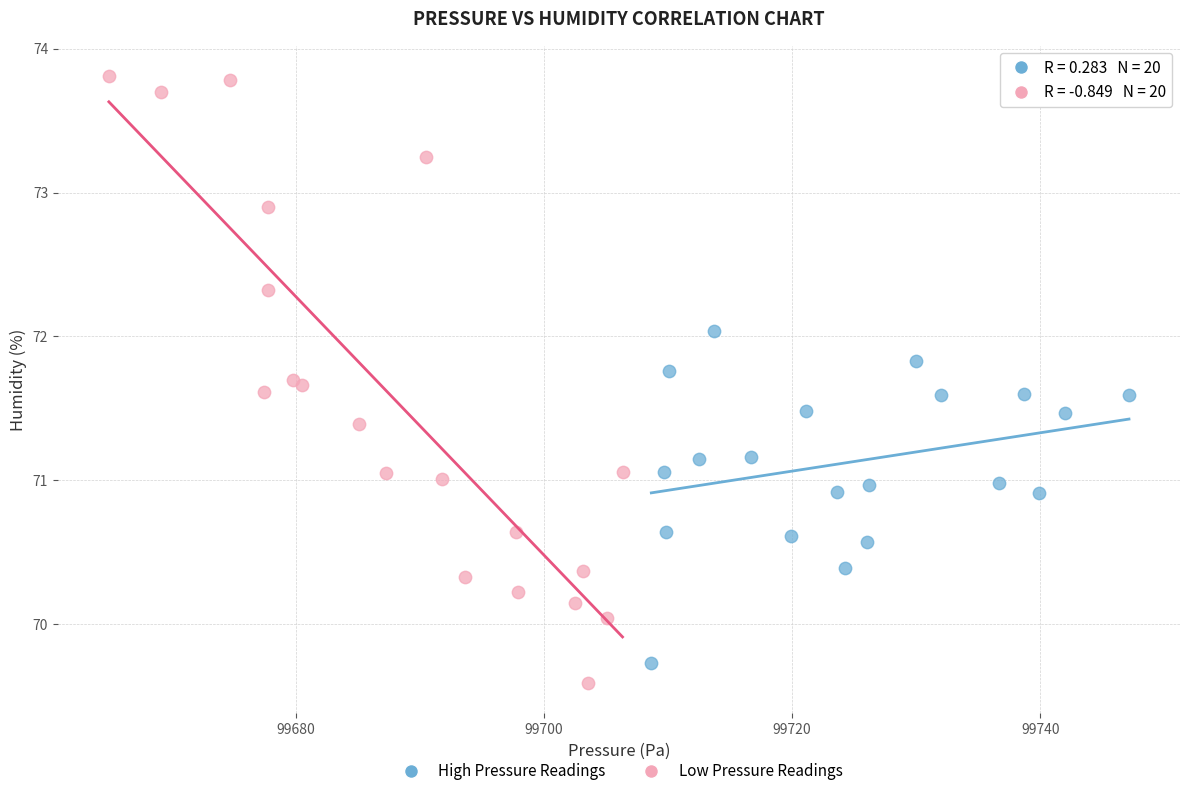

Which series has the largest Y range (max minus min)?

Low Pressure Readings